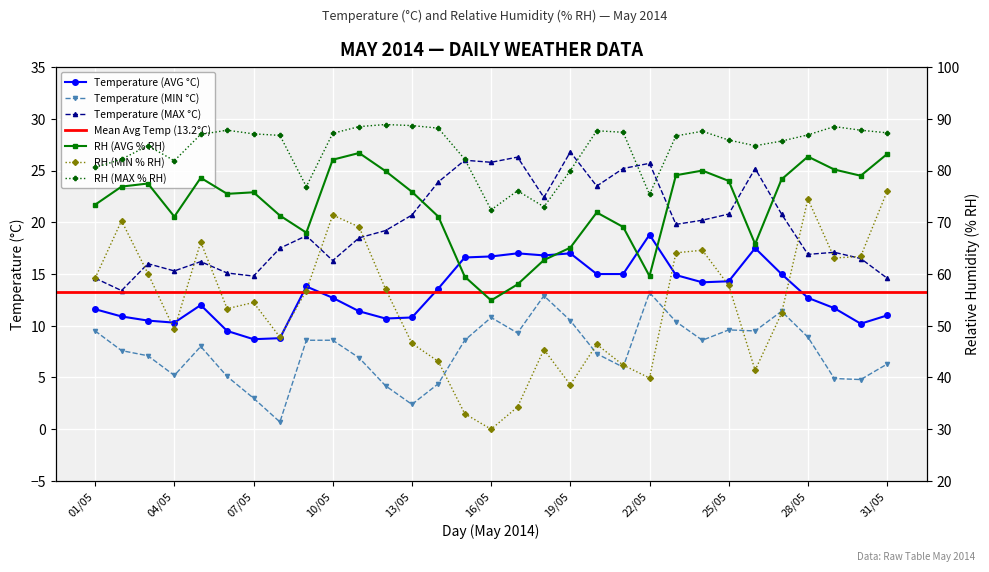

Which category has the highest value in the Temperature (AVG °C) series?

22/05